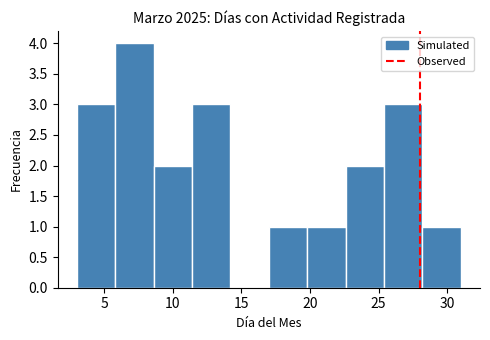

Reading left to right, list every bar in this chart as the range it spans on the x-axis followed by its height. Neither the bar edges nor the heights are printed on the chart, so give them approximately, as read against the axes.

3.0 to 5.8: 3
5.8 to 8.6: 4
8.6 to 11.4: 2
11.4 to 14.2: 3
14.2 to 17.0: 0
17.0 to 19.8: 1
19.8 to 22.6: 1
22.6 to 25.4: 2
25.4 to 28.2: 3
28.2 to 31.0: 1